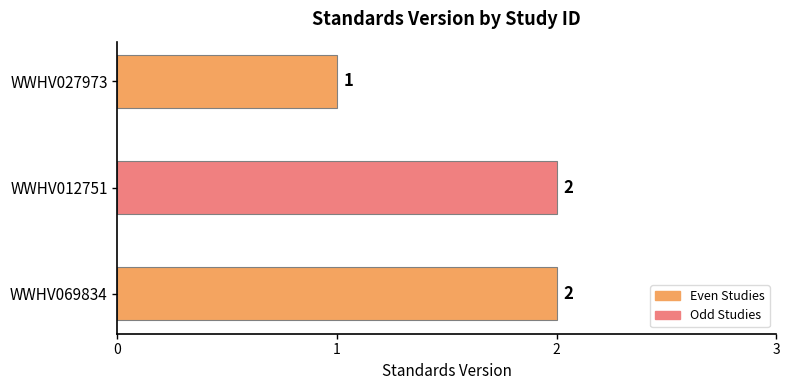

Count the number of data series in this chart.

1